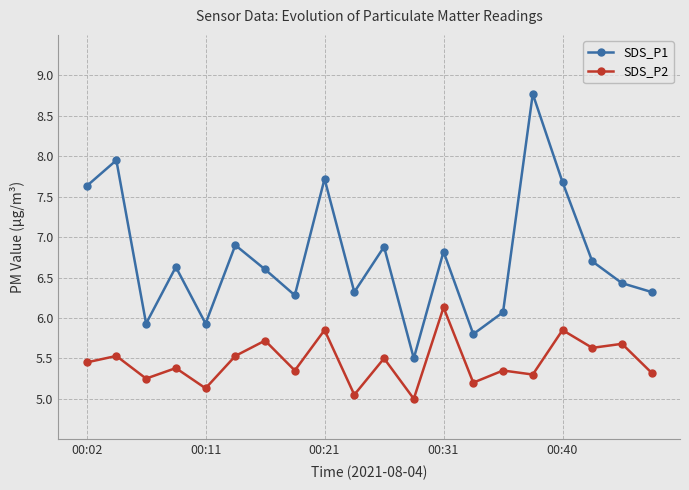

Which series has the widest spread of values?

SDS_P1